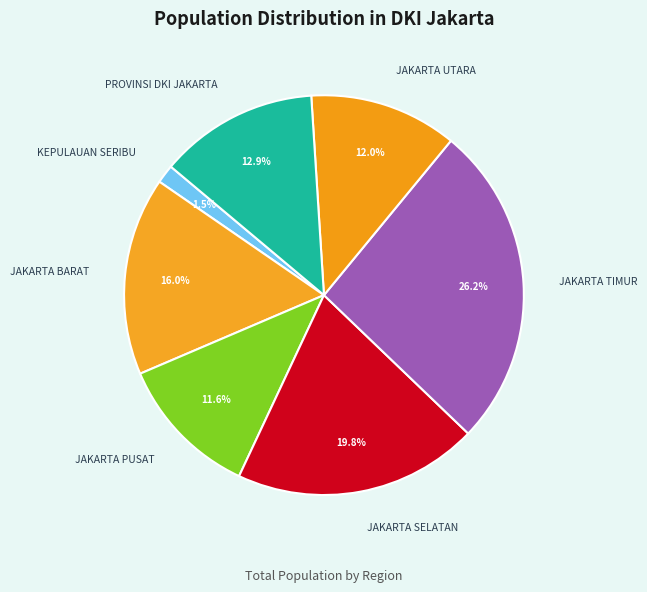

Approximately how many times larger is the value at JAKARTA PUSAT compared to PROVINSI DKI JAKARTA?

0.9